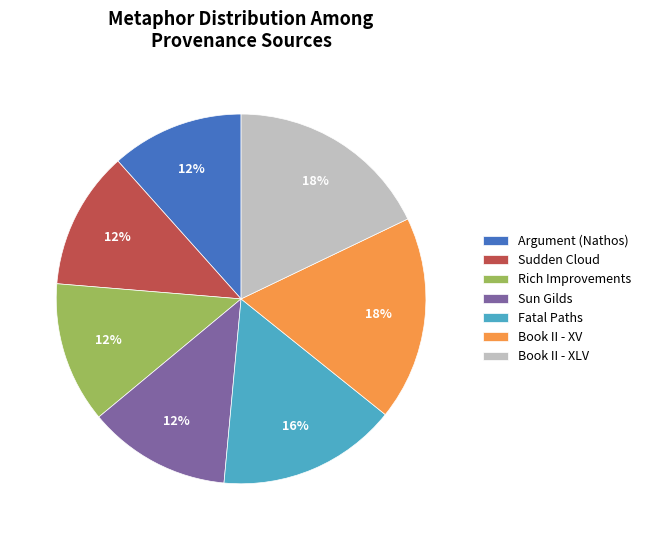

What percentage is the Book II - XLV slice, to the nearest percent?

18%